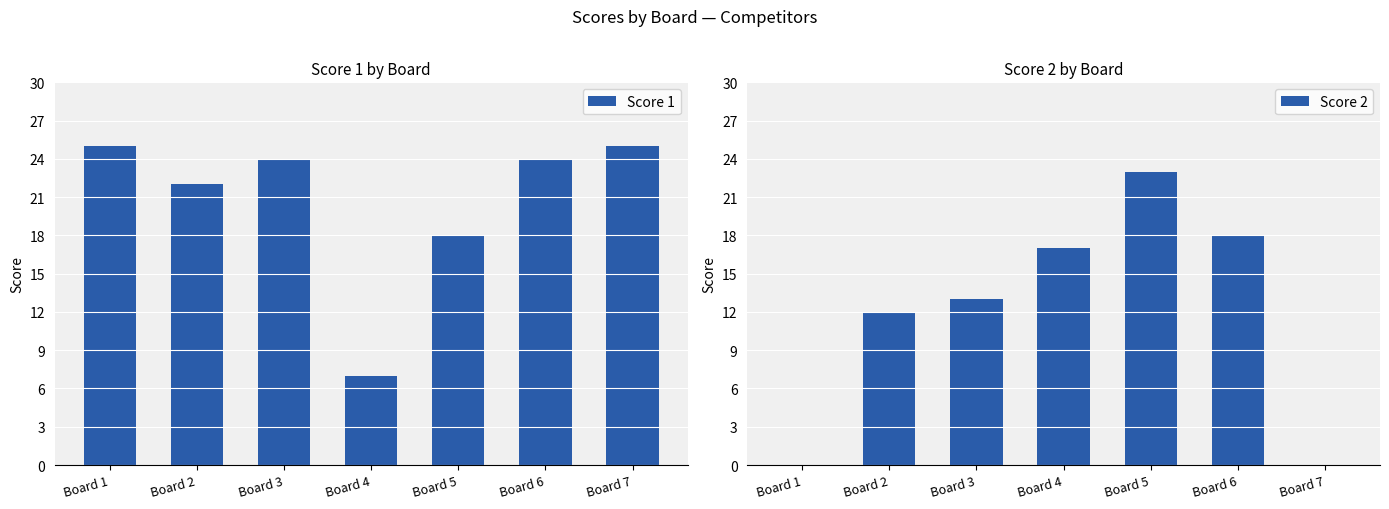

How many categories are shown in the chart?

7